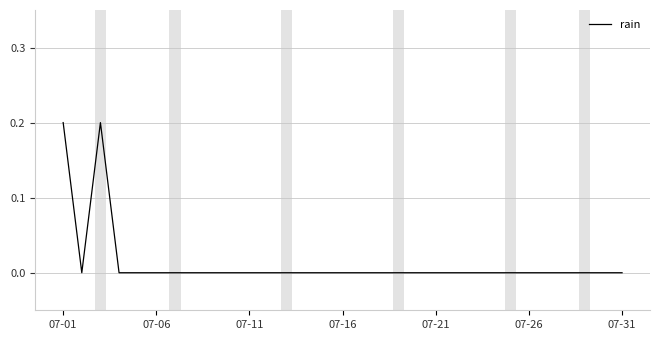

What is the sum of all values?

0.4